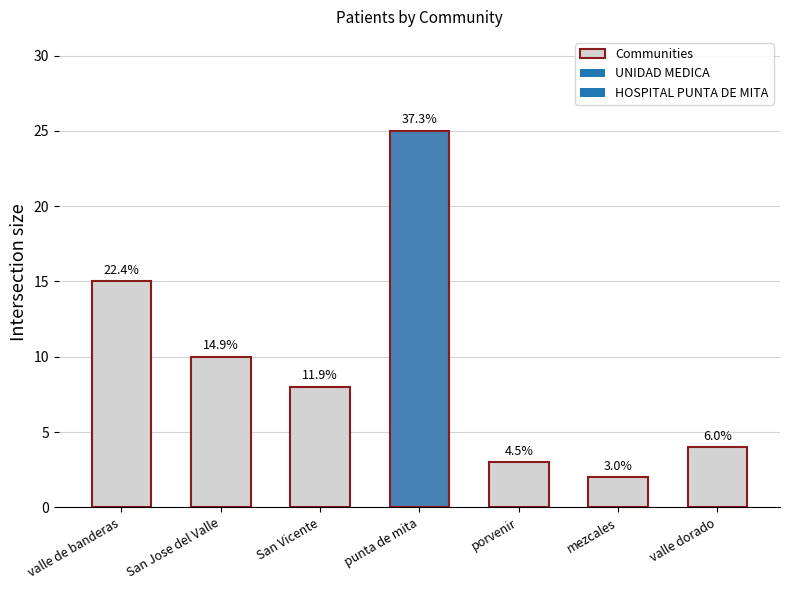

The chart shows a value of 17 at punta de mita. True or false?

False